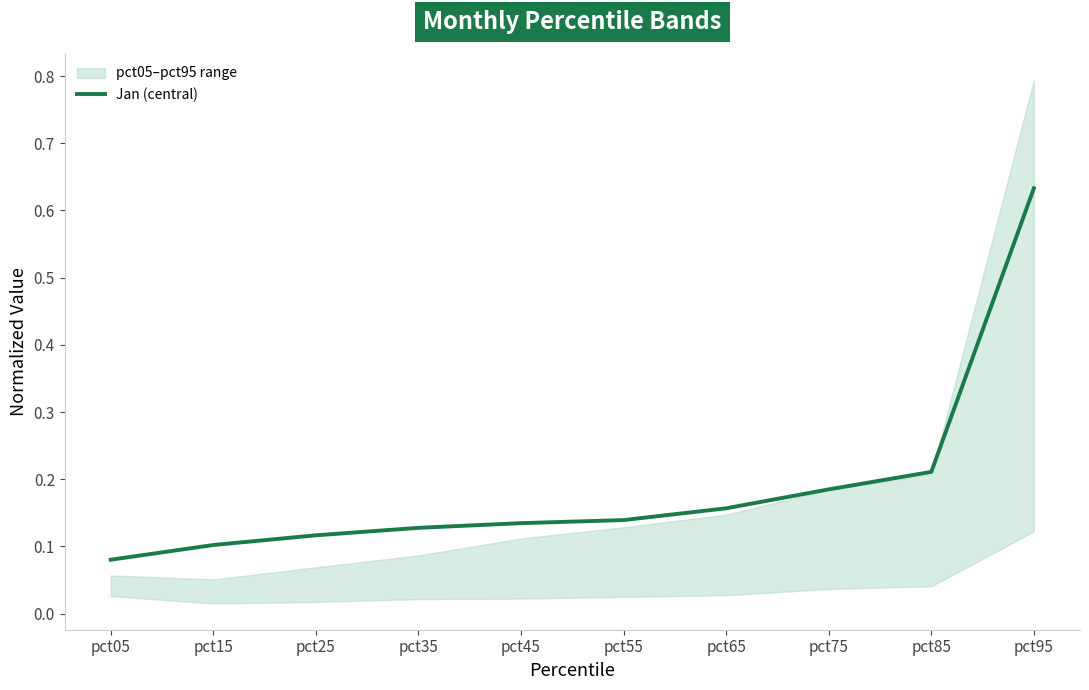

Reading right to left, extract all data points from this chart.

pct95=0.6	pct85=0.2	pct75=0.2	pct65=0.2	pct55=0.1	pct45=0.1	pct35=0.1	pct25=0.1	pct15=0.1	pct05=0.1